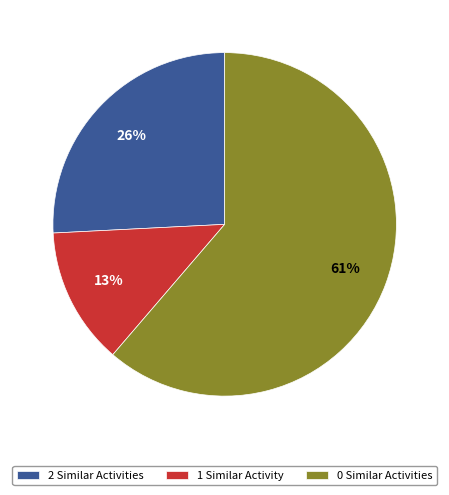

Is it true that 1 Similar Activity is 1% of the pie?

False